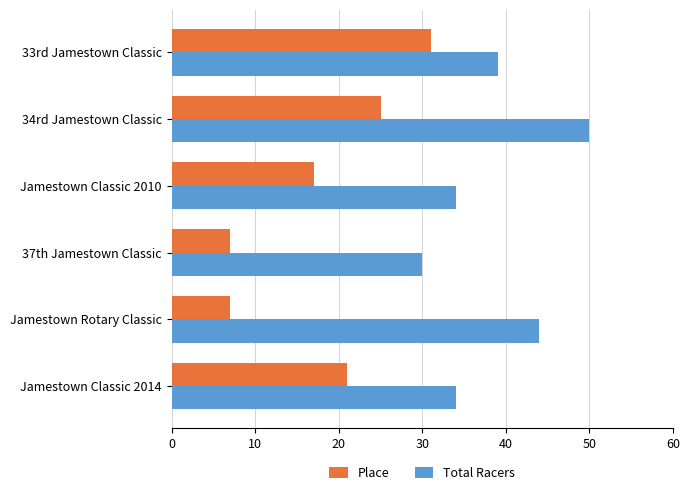

True or false: Total Racers has a value of 16 at Jamestown Rotary Classic.

False